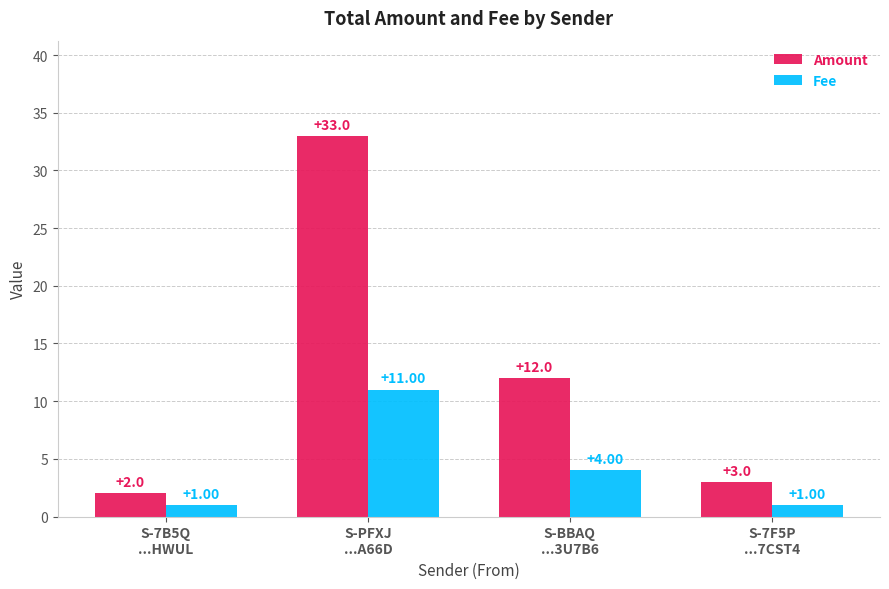

What is the spread (max minus min) of values at S-7F5P
...7CST4?

2.0